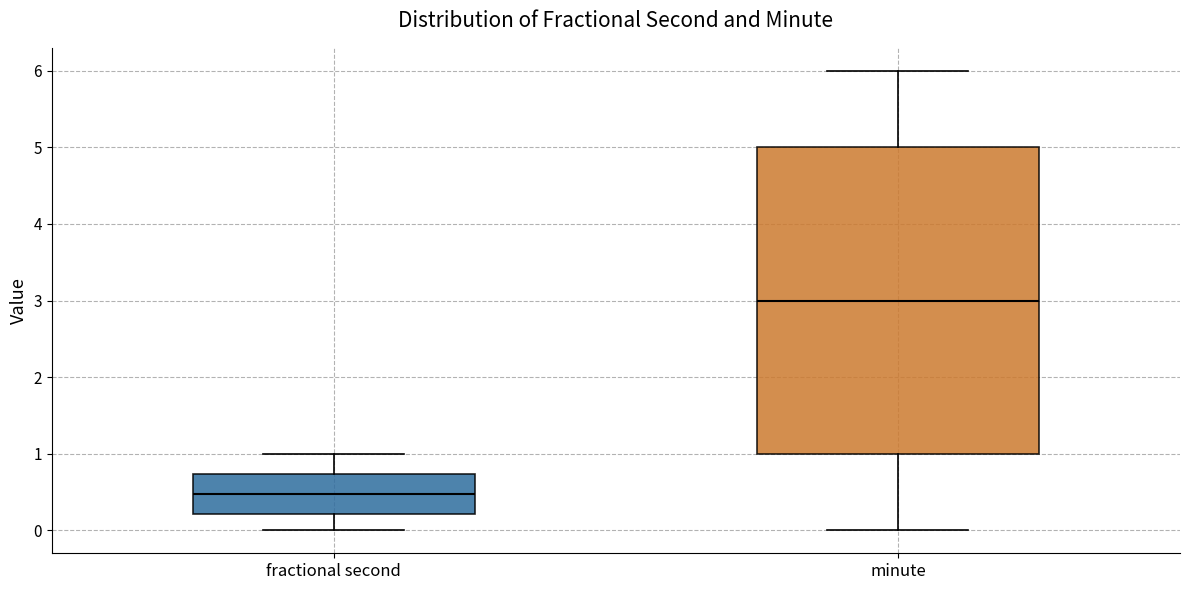

Comparing the boxes themselves (not the whiskers), which one is the tallest?

minute